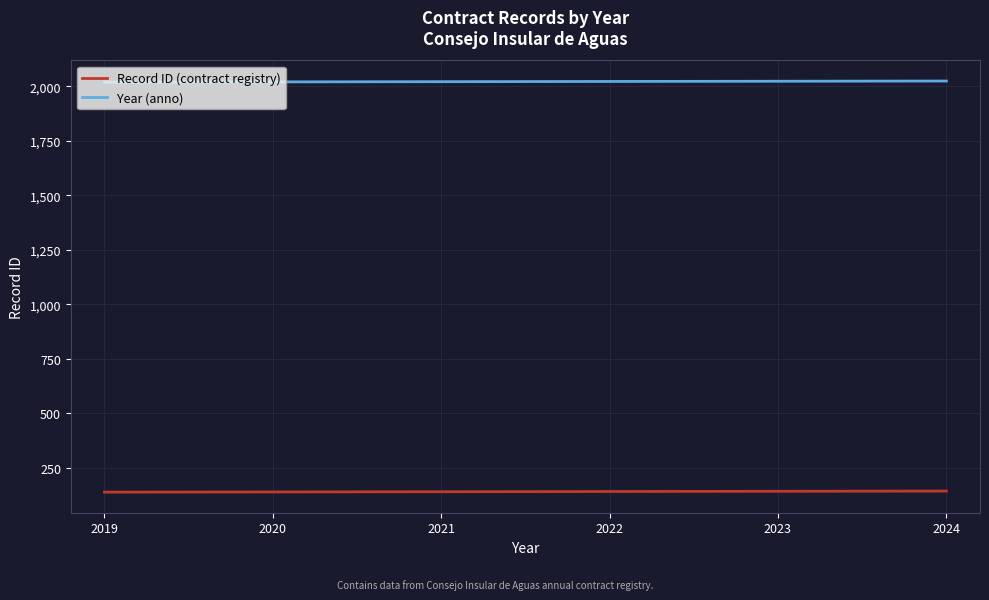

What is the lowest value of the Record ID (contract registry) series?

139